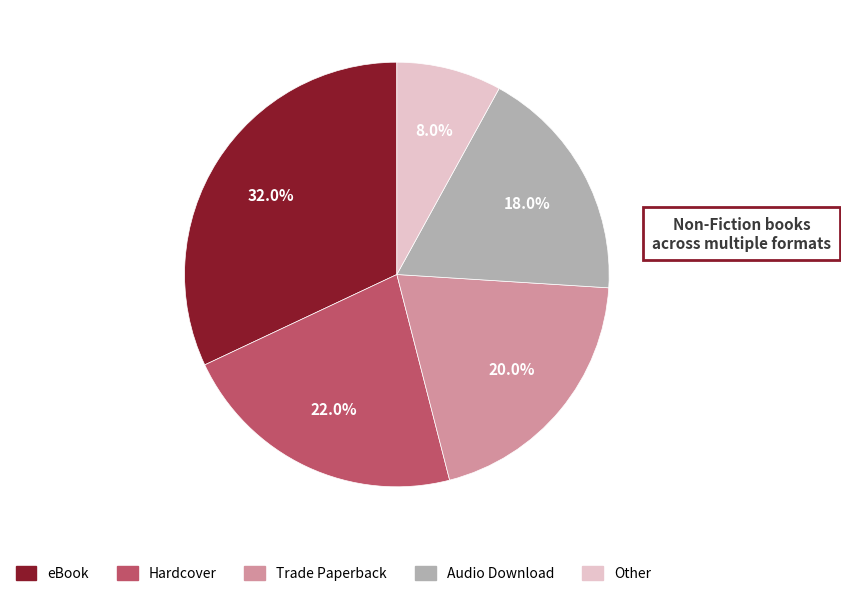

Rank the categories by value from lowest to highest.

Other, Audio Download, Trade Paperback, Hardcover, eBook